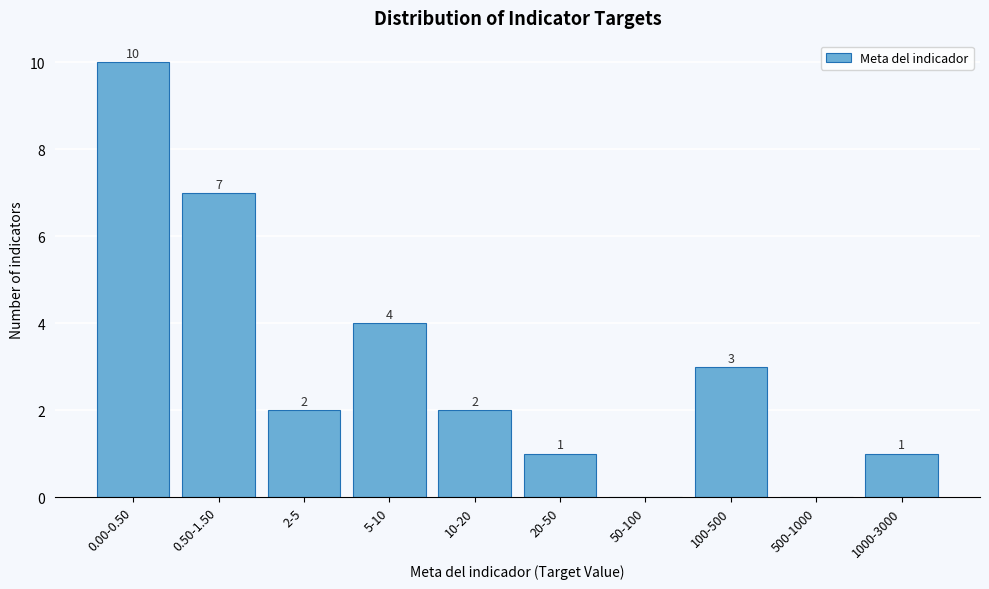

Reading right to left, what are all the values shown in this chart?

1000-3000=1	500-1000=0	100-500=3	50-100=0	20-50=1	10-20=2	5-10=4	2-5=2	0.50-1.50=7	0.00-0.50=10